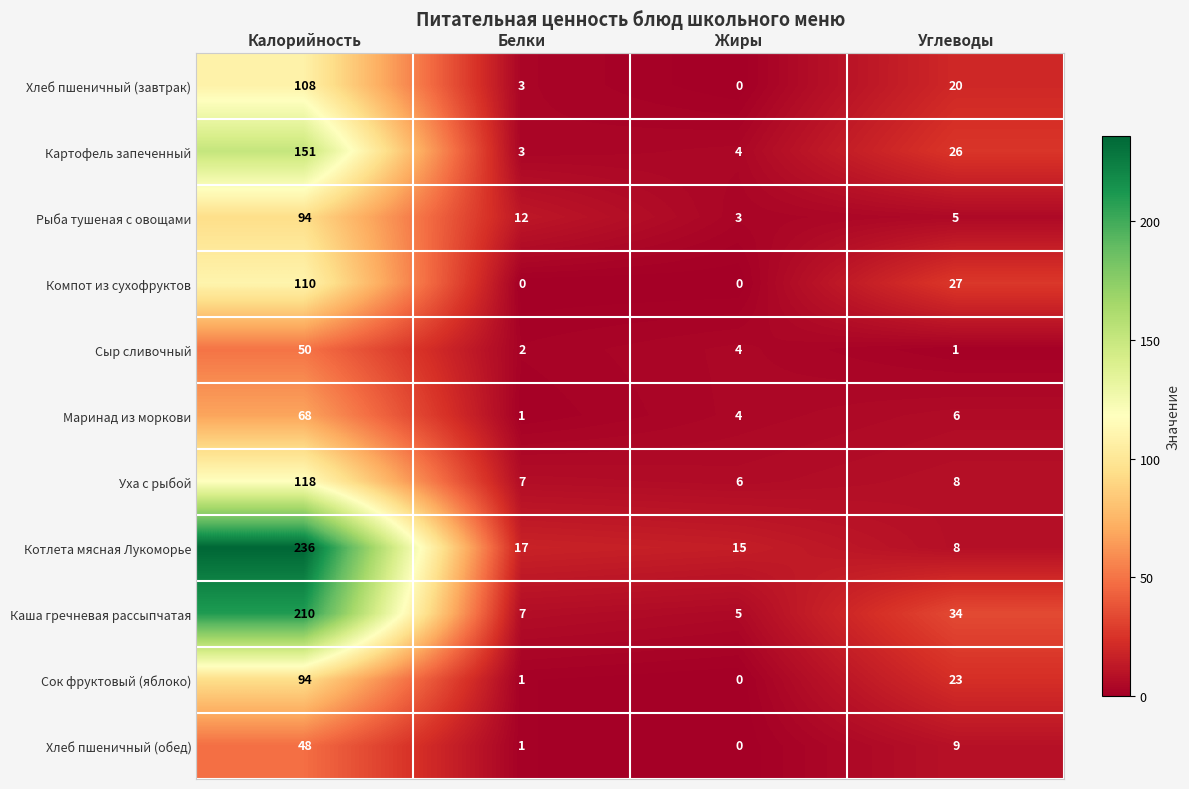

Where does the Сыр сливочный series first go above 4?

Калорийность